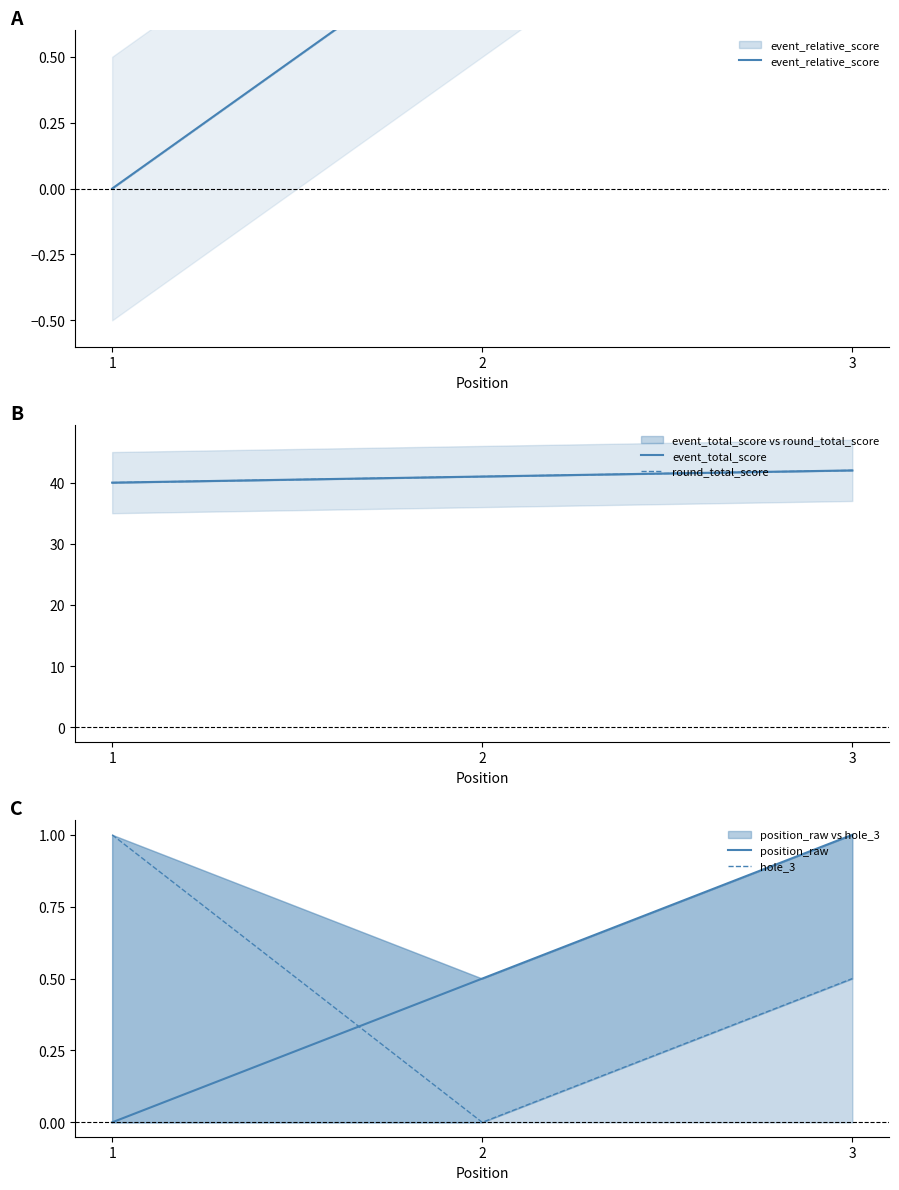

How many positive values does the position_raw series have?

2